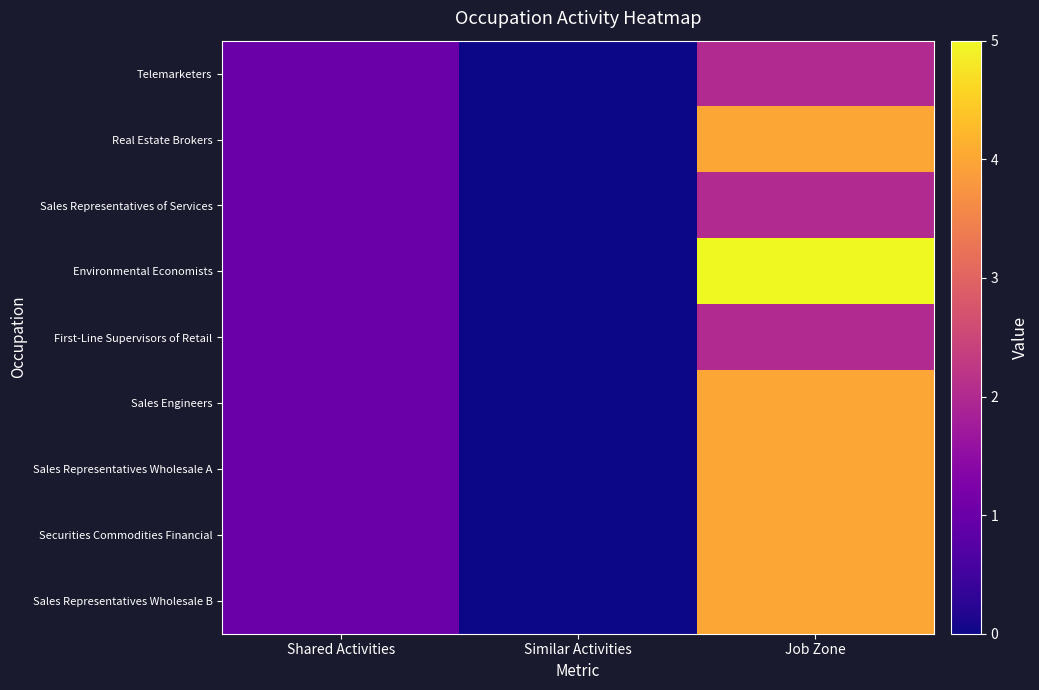

At which category does the chart reach its peak across all series?

Job Zone